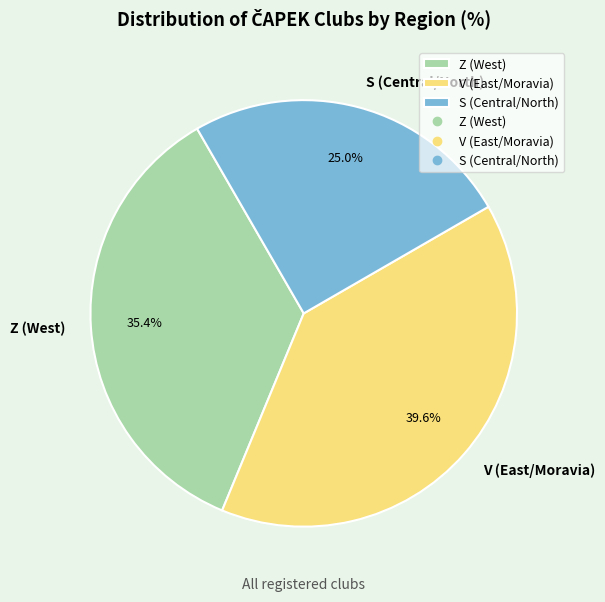

To the nearest percent, what is the difference between the S and V slice percentages?

15%